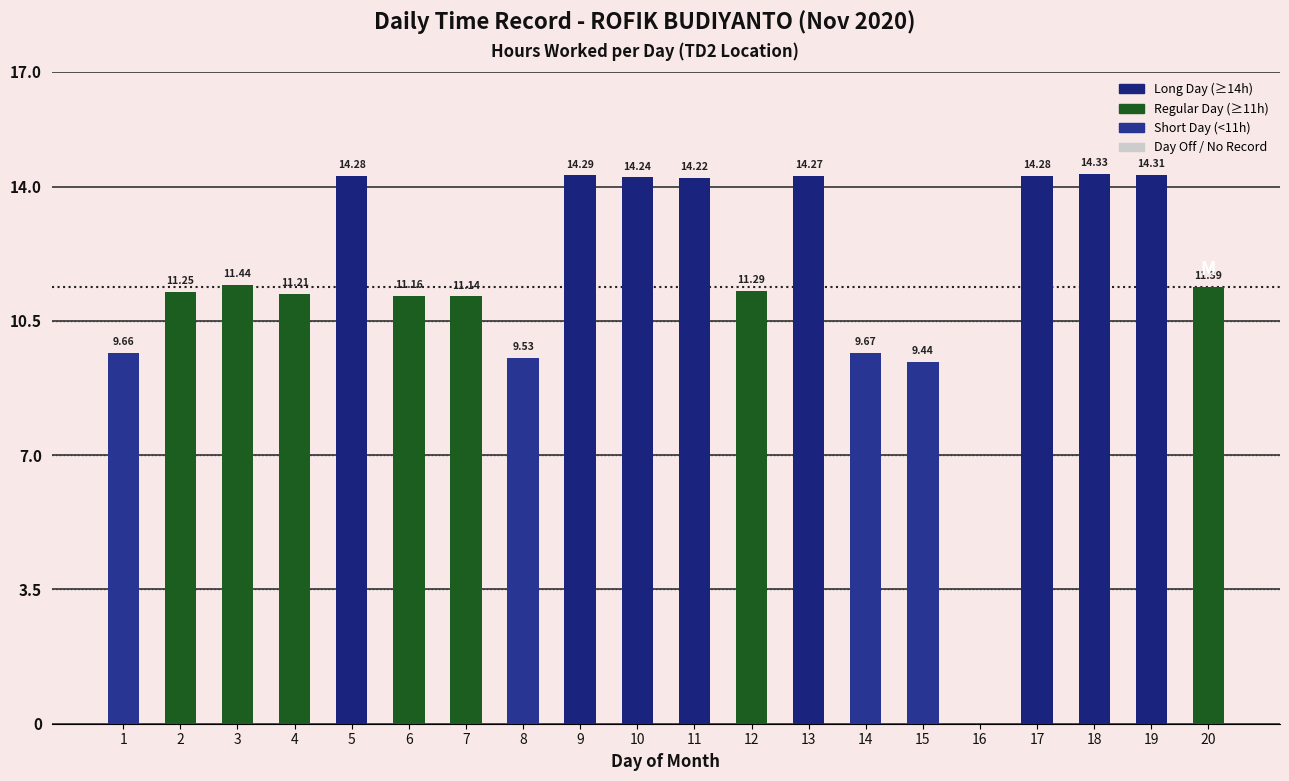

What is the change in value from 6 to 9?

+3.1